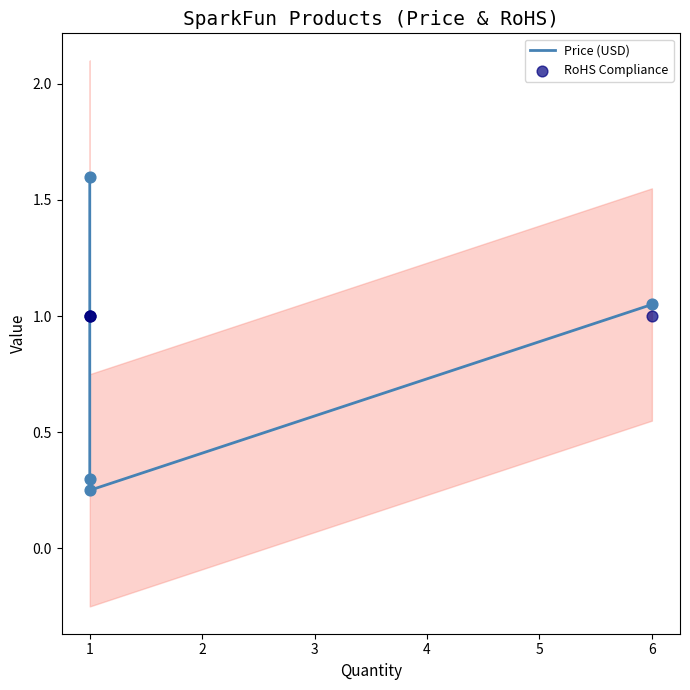

Which series has the largest Y range (max minus min)?

Price (USD)